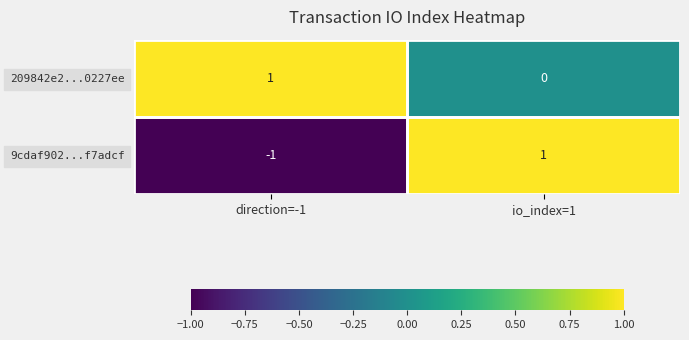

Which series has the largest range (max minus min)?

9cdaf902...f7adcf